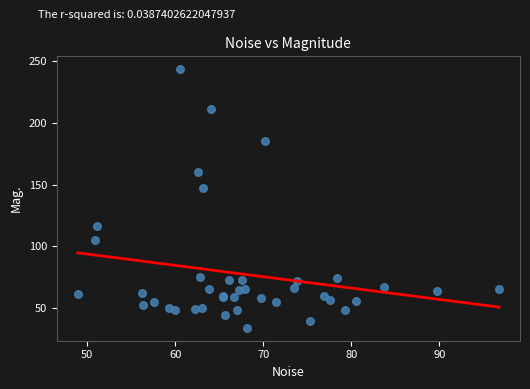

What Y value in the scatter plot is closest to 138?

147.5